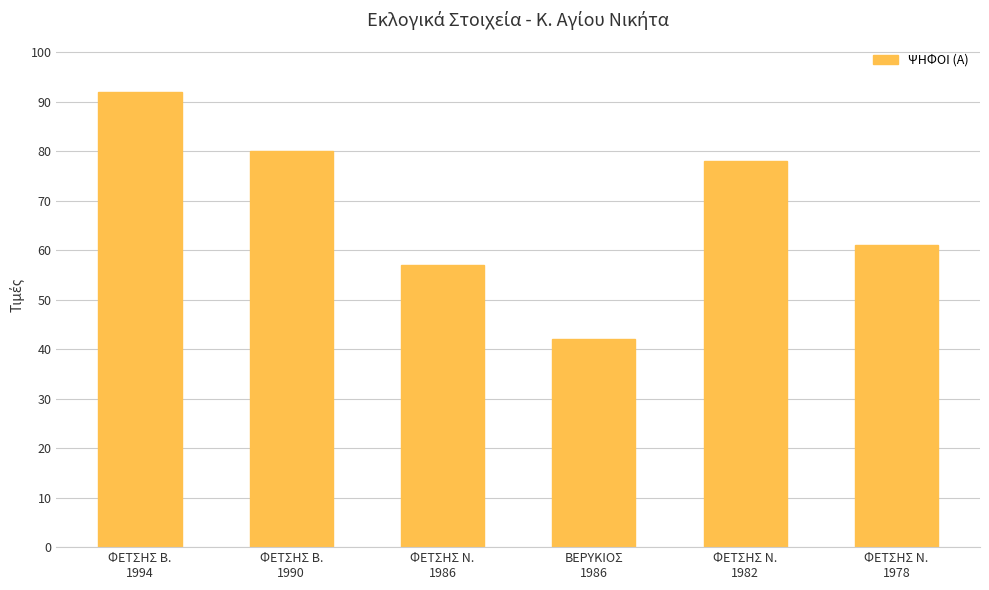

How many bars are there in total?

6